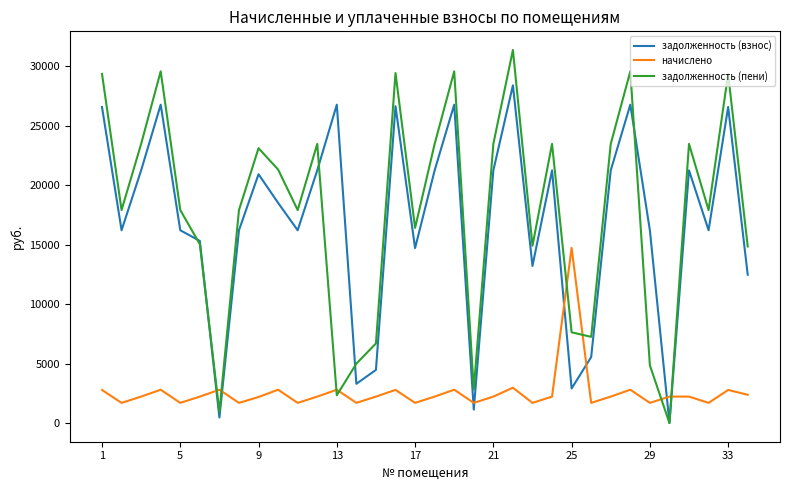

After their last crossing, which series has the higher values: задолженность (взнос) or задолженность (пени)?

задолженность (пени)